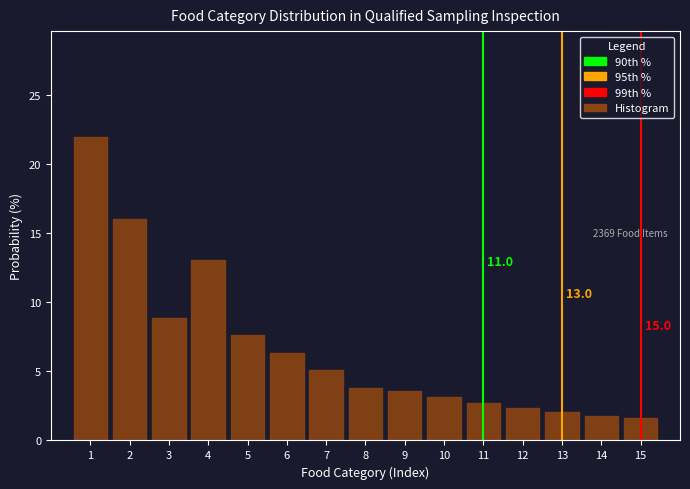

Over which range of the x-axis is the bar tallest?

0.5 to 1.5